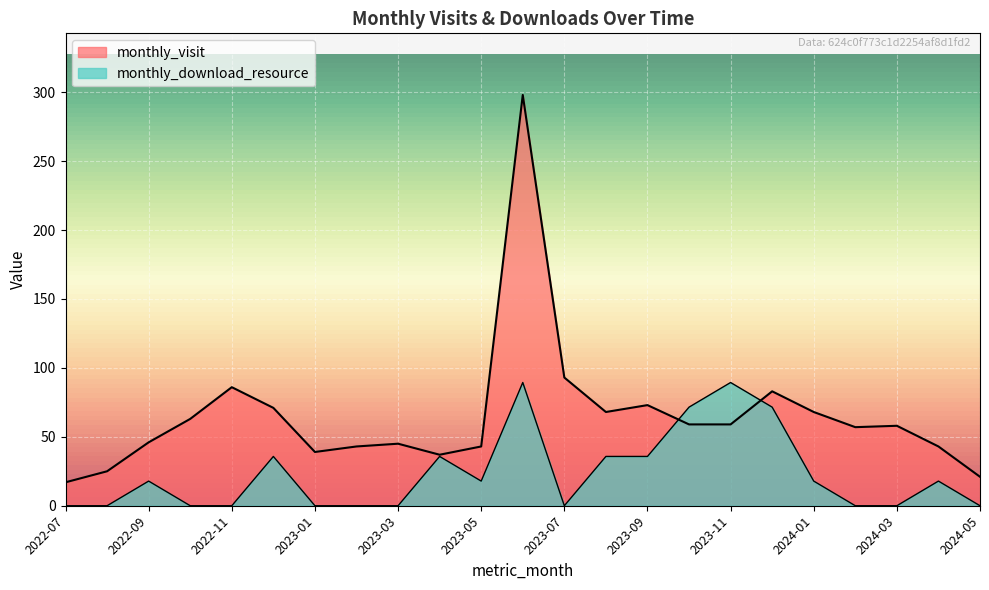

Where is monthly_visit nearest to the value 157?

2023-07